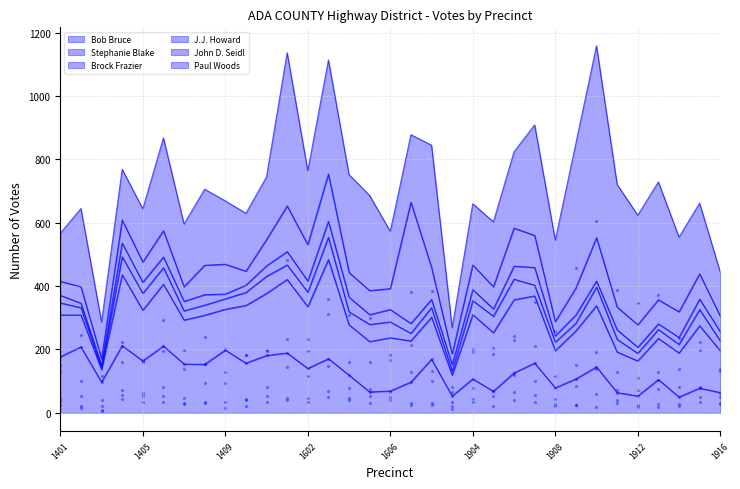

Which series contains the lowest Y value?

Brock Frazier